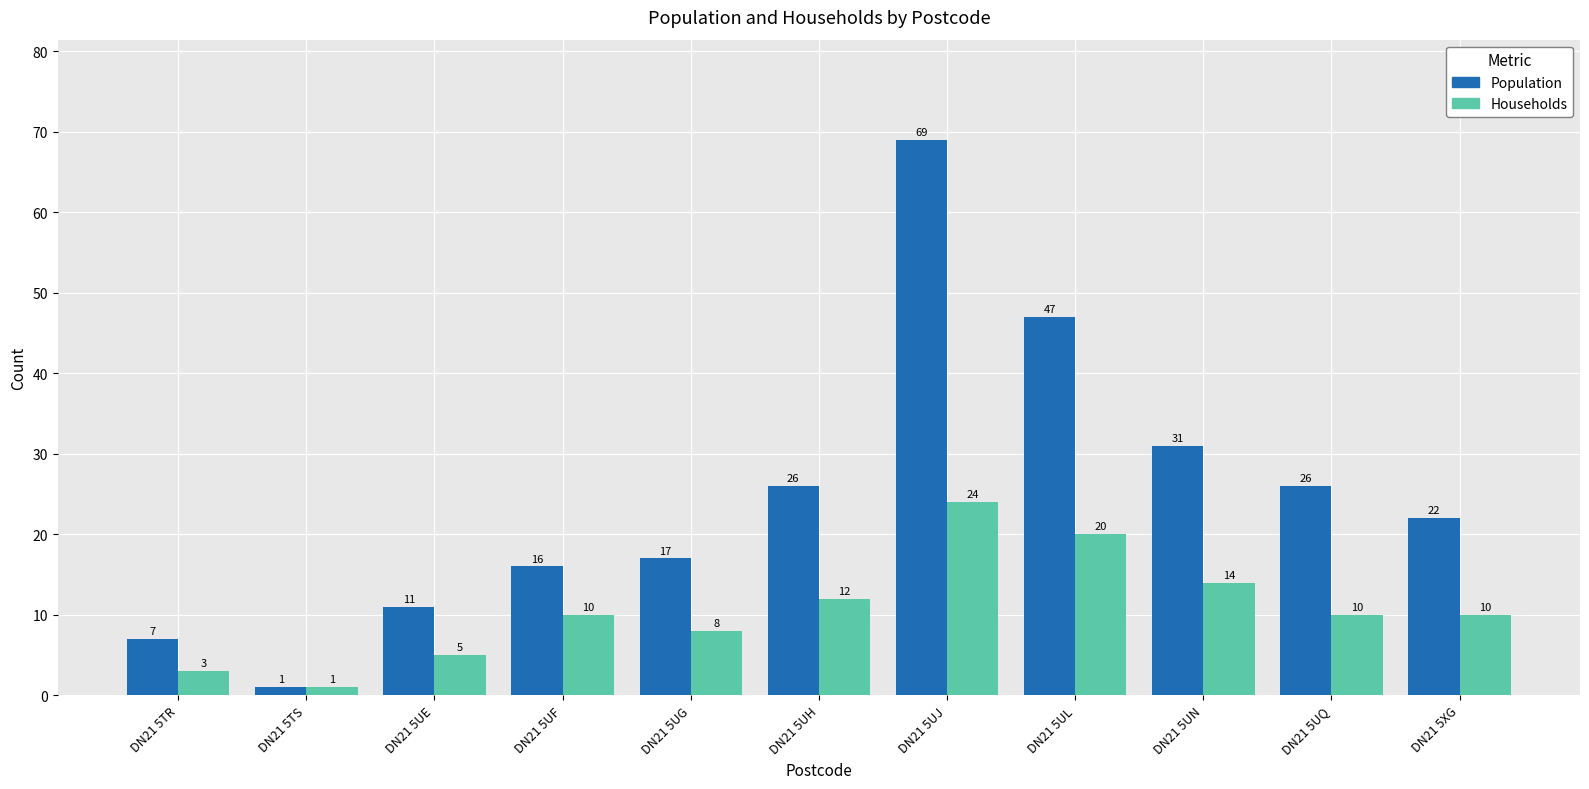

What is the value of the Households bar at the 7th from the left?

24